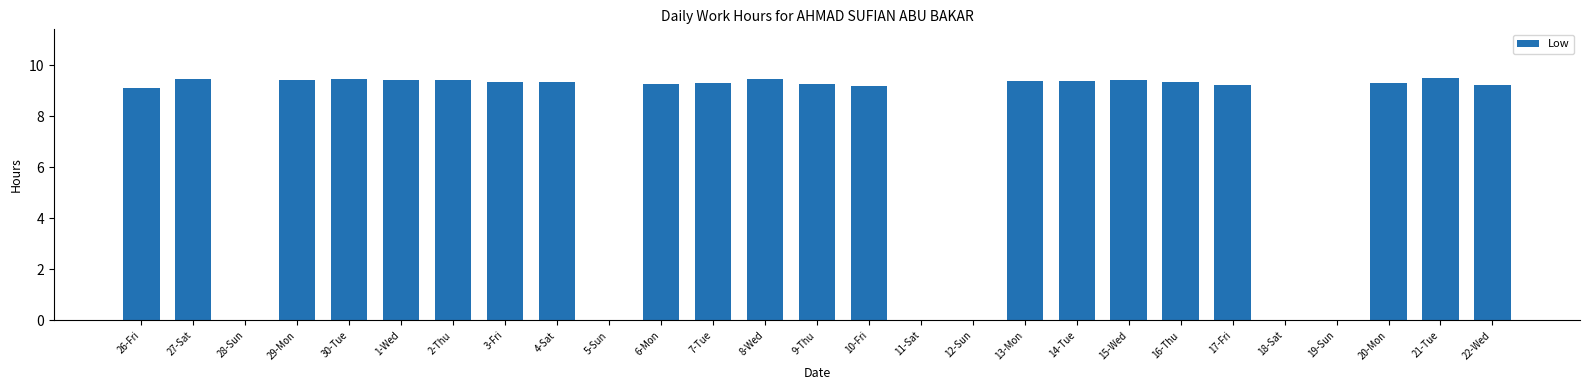

The chart shows a value of 3.6 at 7-Tue. True or false?

False